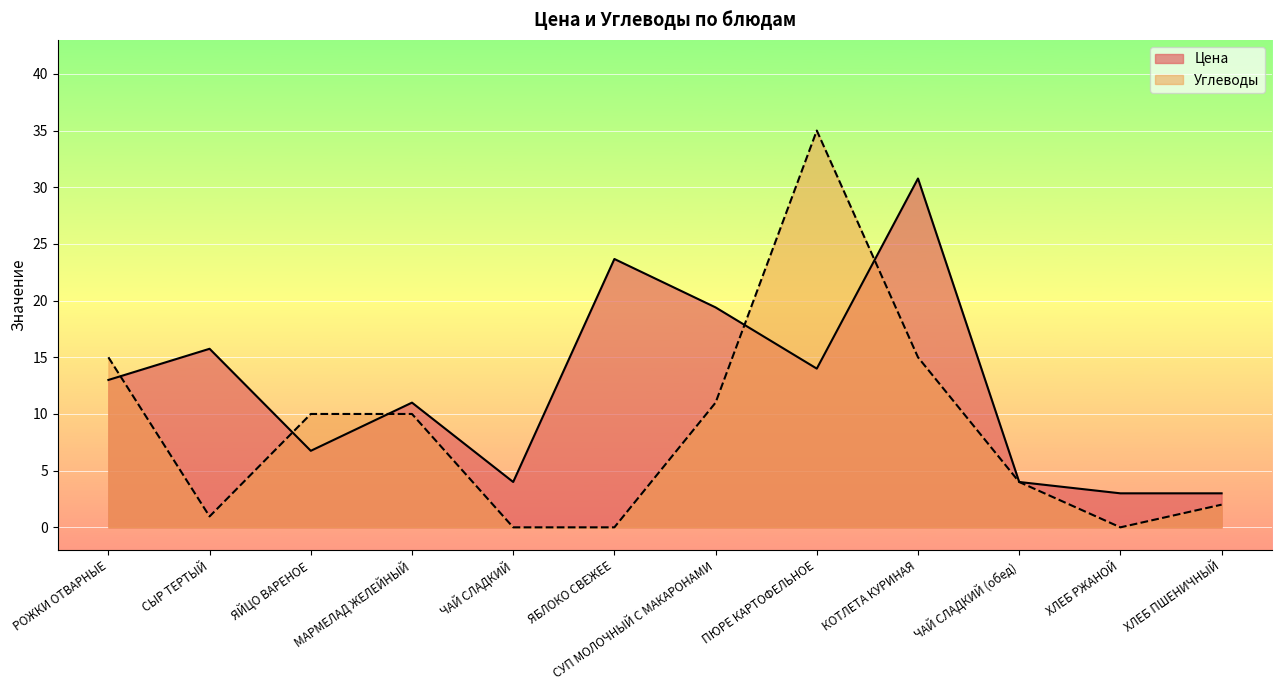

Between which two adjacent categories do Углеводы and Цена first intersect?

РОЖКИ ОТВАРНЫЕ and СЫР ТЕРТЫЙ